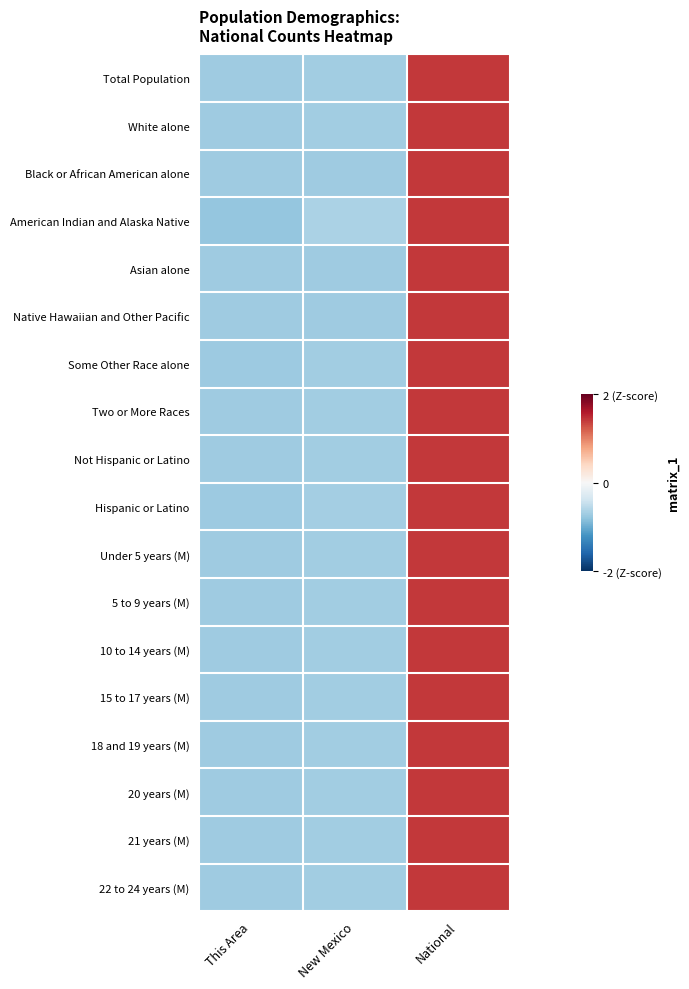

At how many categories does at least one series exceed 0?

1